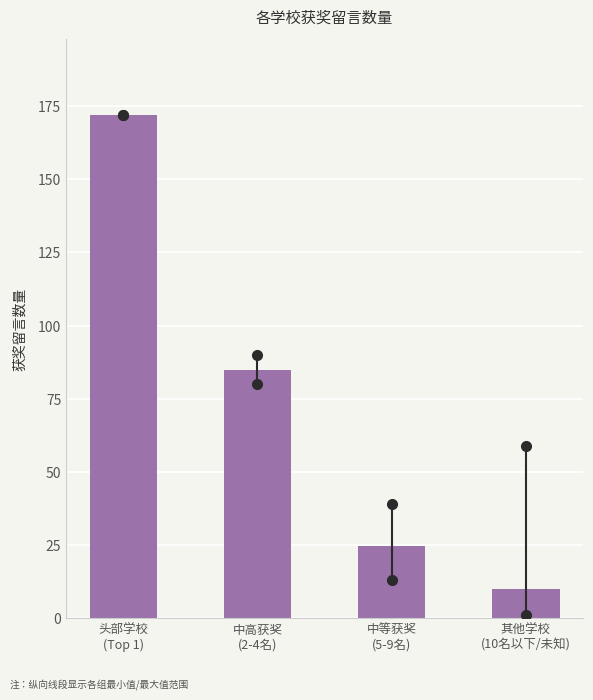

What is the value of the 2nd bar from the left?

84.7